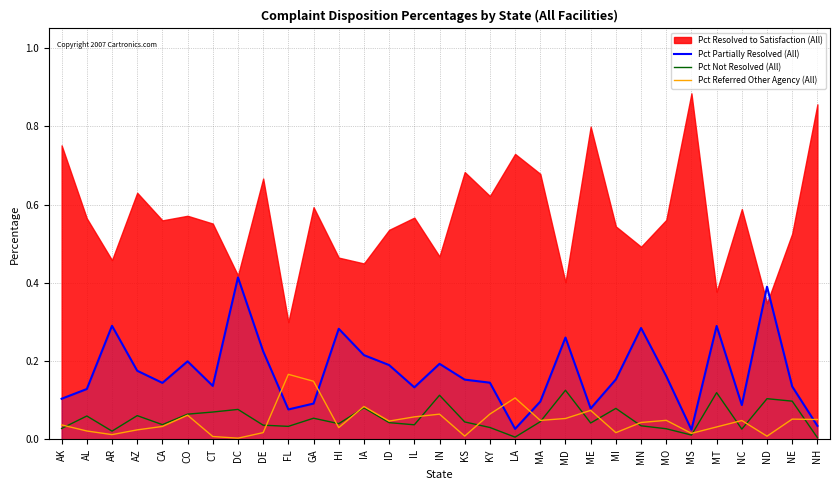

Is it true that Pct Referred Other Agency (All) equals 0.0 at MS?

True